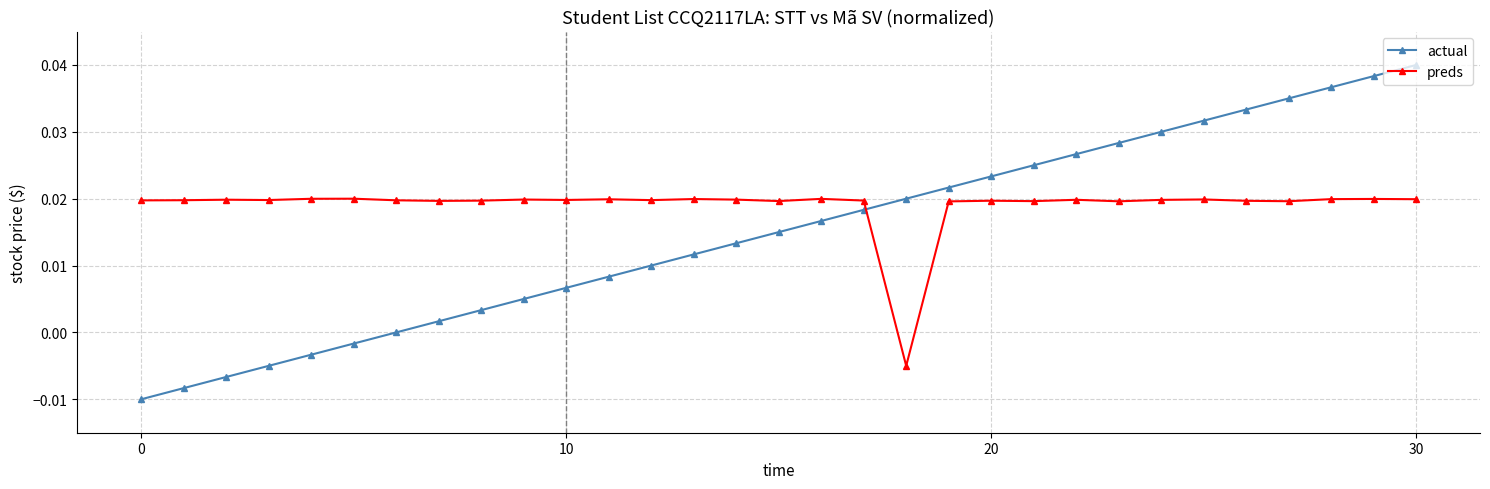

Which series has the widest spread of values?

actual